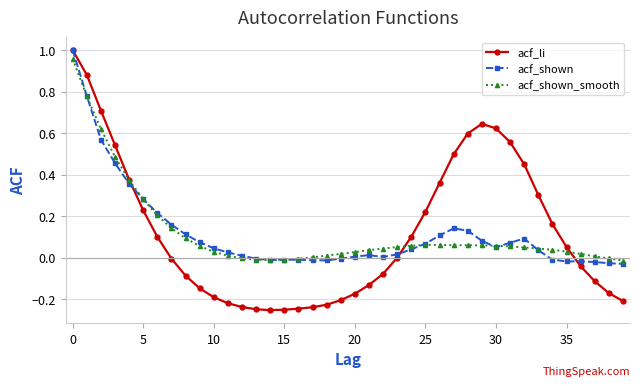

Which series has the largest range (max minus min)?

acf_li